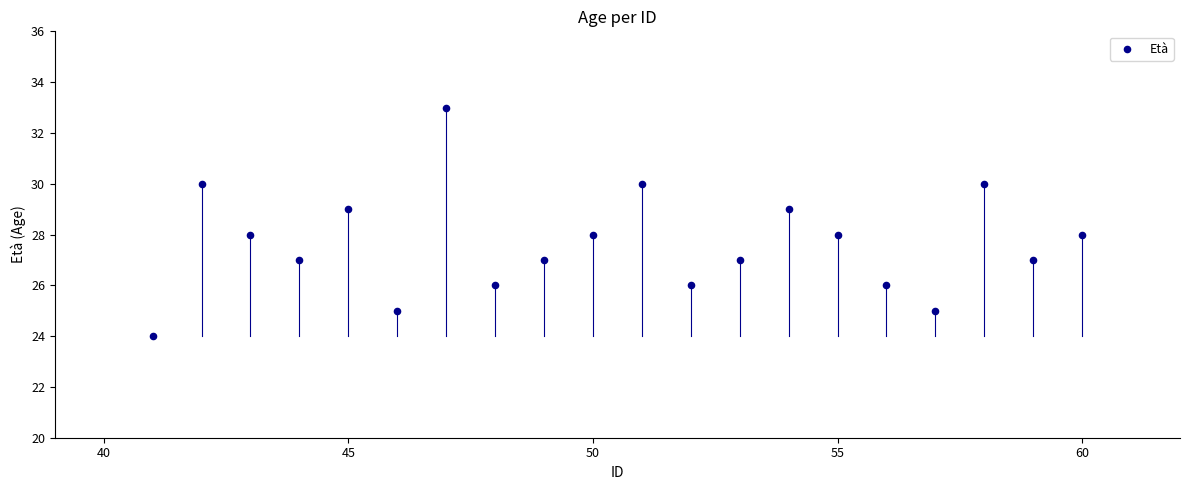

What is the range of Y values (max minus min)?

9